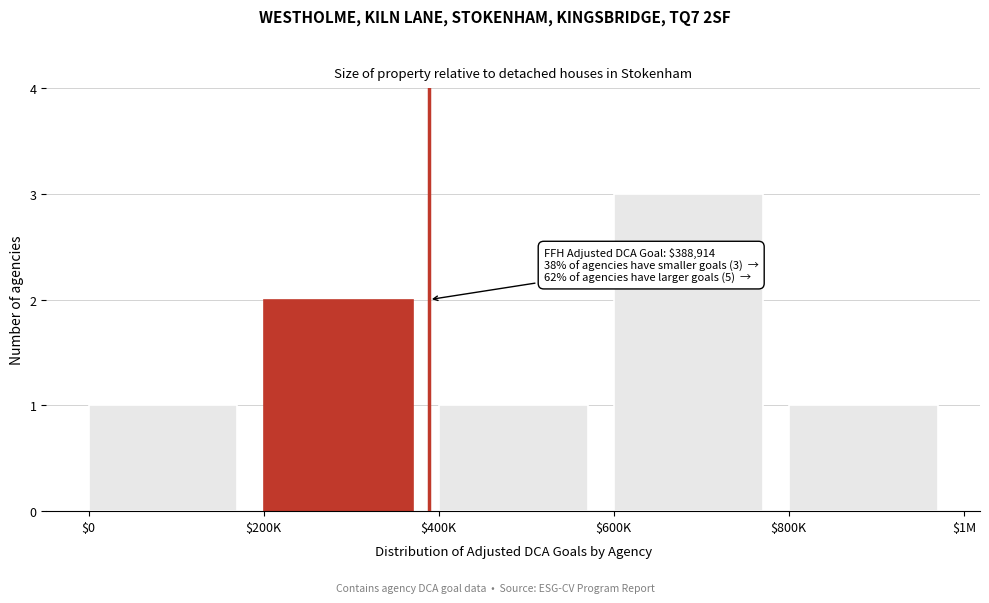

Reading left to right, list all the values displayed in this chart.

1	2	1	3	1